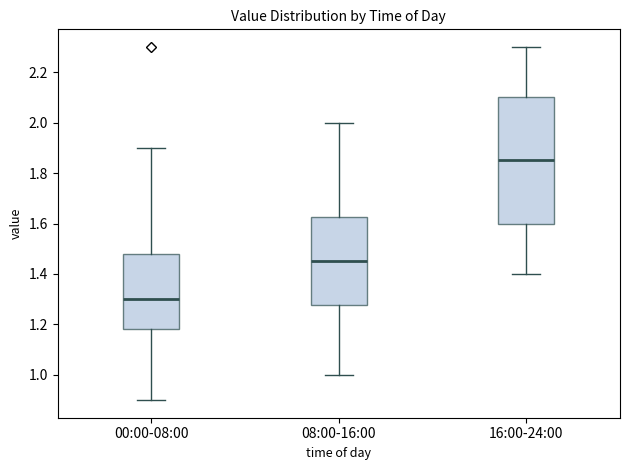

Reading left to right, read every box against the y-axis: the position of its median line, the range the box covers, and the ends of its whiskers. The values are not printed on the chart, so give them approximately, as read against the axis.

00:00-08:00: median 1.30, box 1.18 to 1.48, whiskers 0.90 to 1.90
08:00-16:00: median 1.46, box 1.28 to 1.62, whiskers 1.00 to 2.00
16:00-24:00: median 1.86, box 1.60 to 2.10, whiskers 1.40 to 2.30